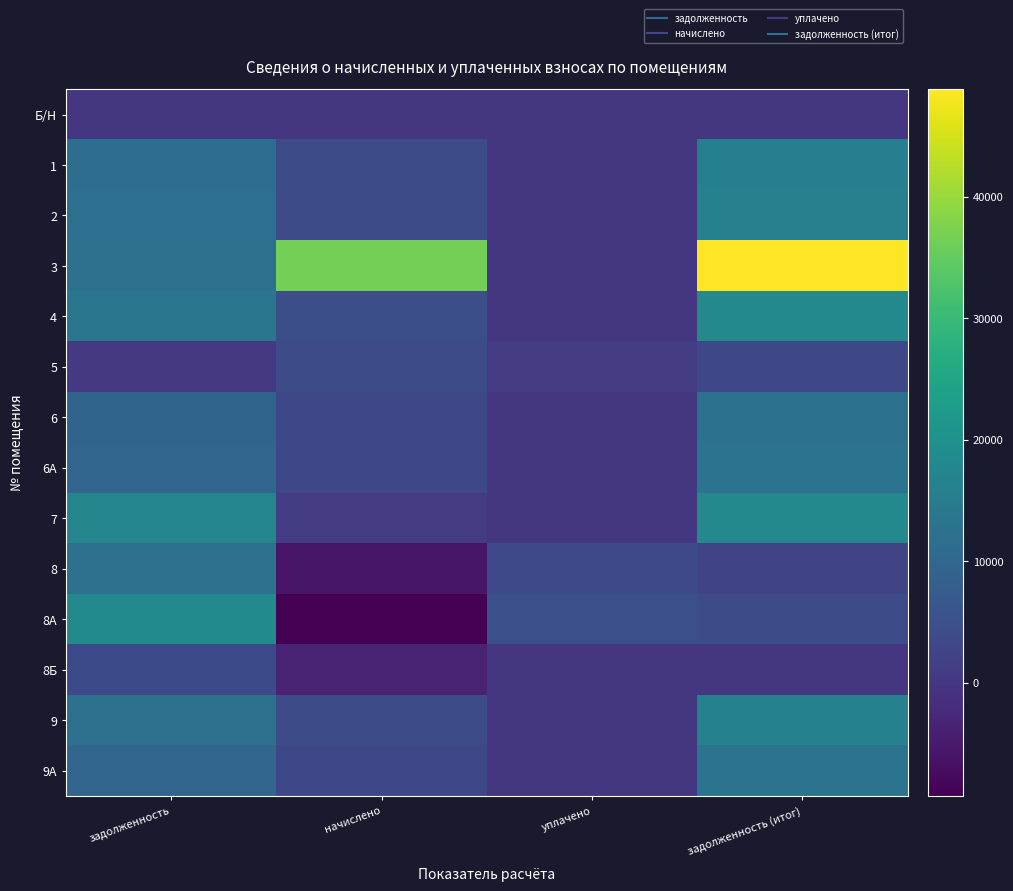

Reading left to right, transcribe all the data shown in this chart.

Б/Н: задолженность=0.0	начислено=0.0	уплачено=0.0	задолженность (итог)=0.0
1: задолженность=11788.8	начислено=3978.7	уплачено=0.0	задолженность (итог)=15767.5
2: задолженность=12019.2	начислено=4056.5	уплачено=0.0	задолженность (итог)=16075.7
3: задолженность=12172.8	начислено=36670.6	уплачено=0.0	задолженность (итог)=48843.4
4: задолженность=13516.8	начислено=4561.9	уплачено=0.0	задолженность (итог)=18078.7
5: задолженность=328.3	начислено=4056.5	уплачено=1004.4	задолженность (итог)=3380.4
6: задолженность=9465.6	начислено=3194.6	уплачено=0.0	задолженность (итог)=12660.2
6А: задолженность=9600.0	начислено=3240.0	уплачено=0.0	задолженность (итог)=12840.0
7: задолженность=17088.0	начислено=990.7	уплачено=0.0	задолженность (итог)=18078.7
8: задолженность=12192.0	начислено=-5991.2	уплачено=3500.0	задолженность (итог)=2700.8
8А: задолженность=18432.0	начислено=-9297.7	уплачено=5000.0	задолженность (итог)=4134.3
8Б: задолженность=3840.0	начислено=-3840.0	уплачено=0.0	задолженность (итог)=0.0
9: задолженность=12172.8	начислено=4108.3	уплачено=0.0	задолженность (итог)=16281.1
9А: задолженность=9600.0	начислено=3240.0	уплачено=0.0	задолженность (итог)=12840.0